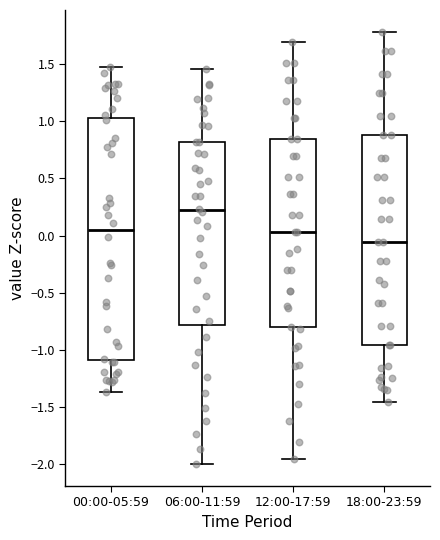

Which box is the tallest, from its lower edge to its upper edge?

00:00-05:59